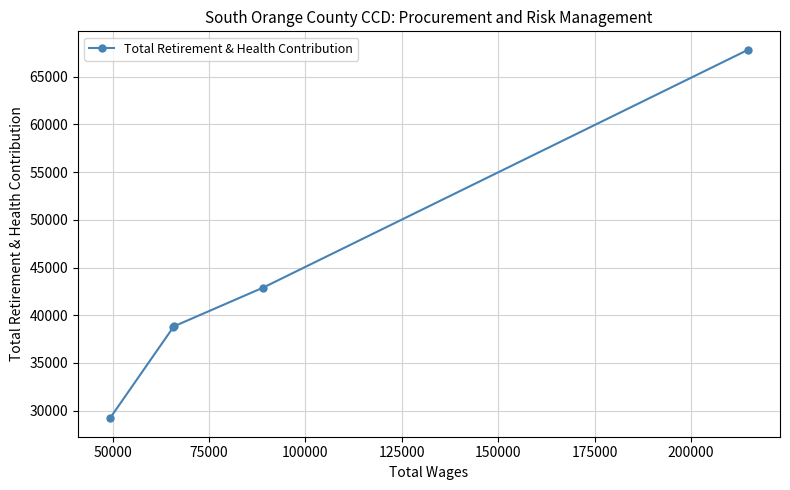

What is the value of the 1st point from the left?

29203